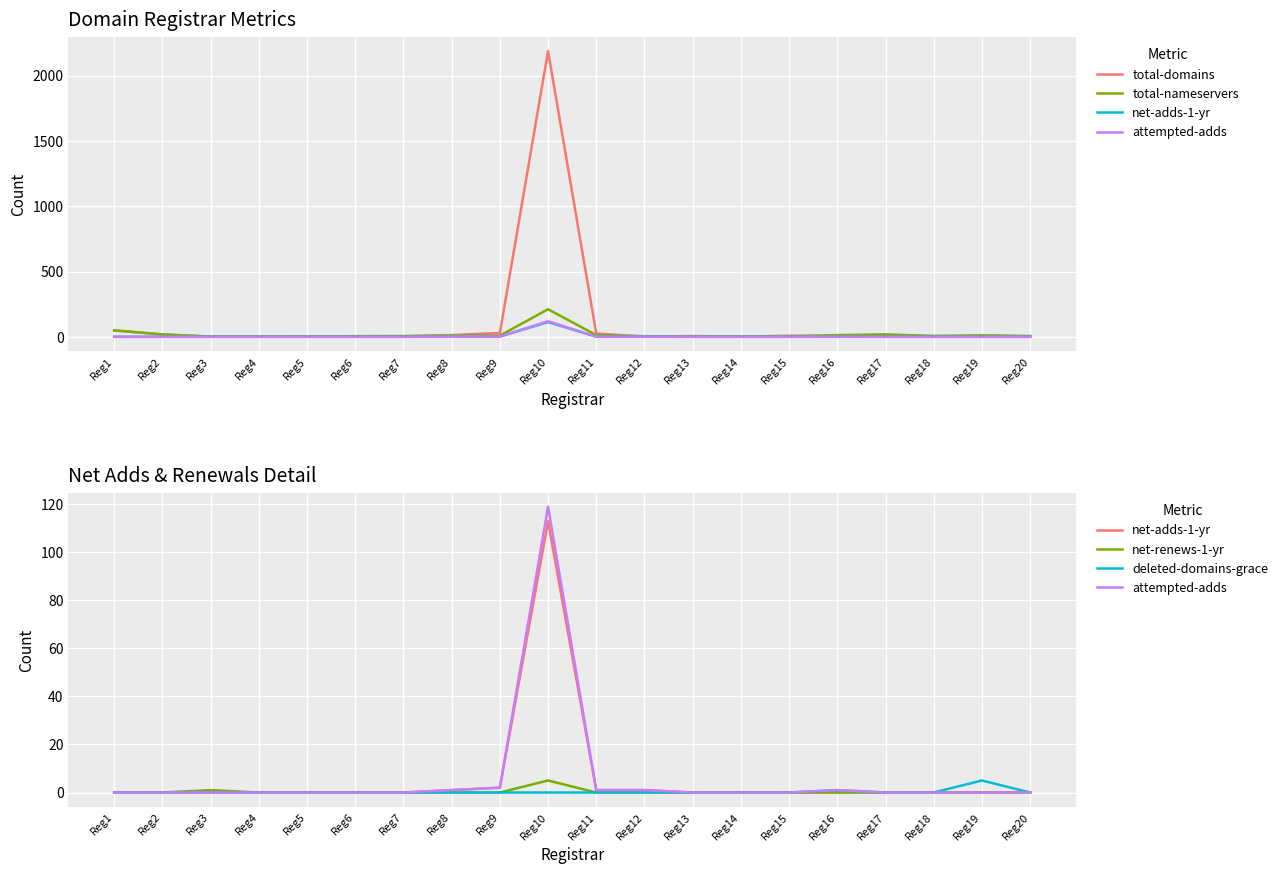

Rank the series by their maximum value, from lowest to highest.

net-renews-1-yr, deleted-domains-grace, net-adds-1-yr, attempted-adds, total-nameservers, total-domains